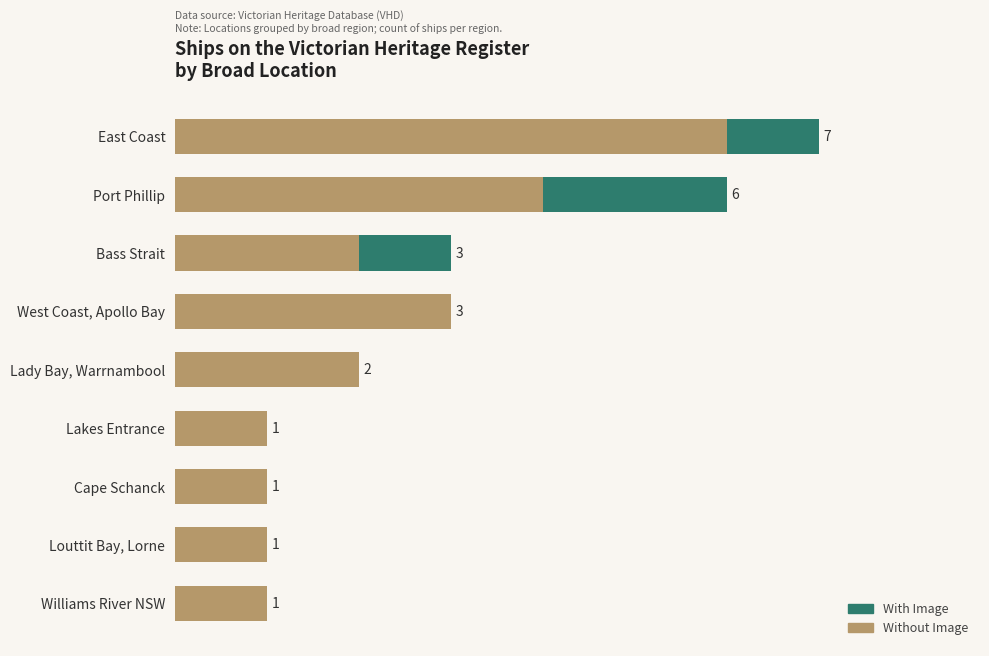

Which category has the highest value in the Without Image series?

East Coast